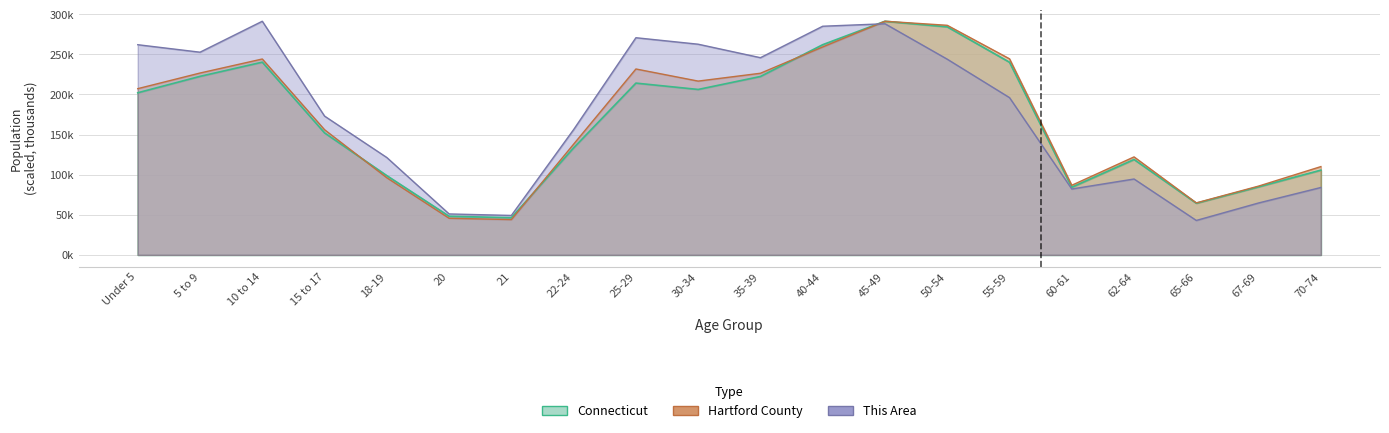

Rank the series at 30-34 from highest to lowest value.

This Area, Hartford County, Connecticut